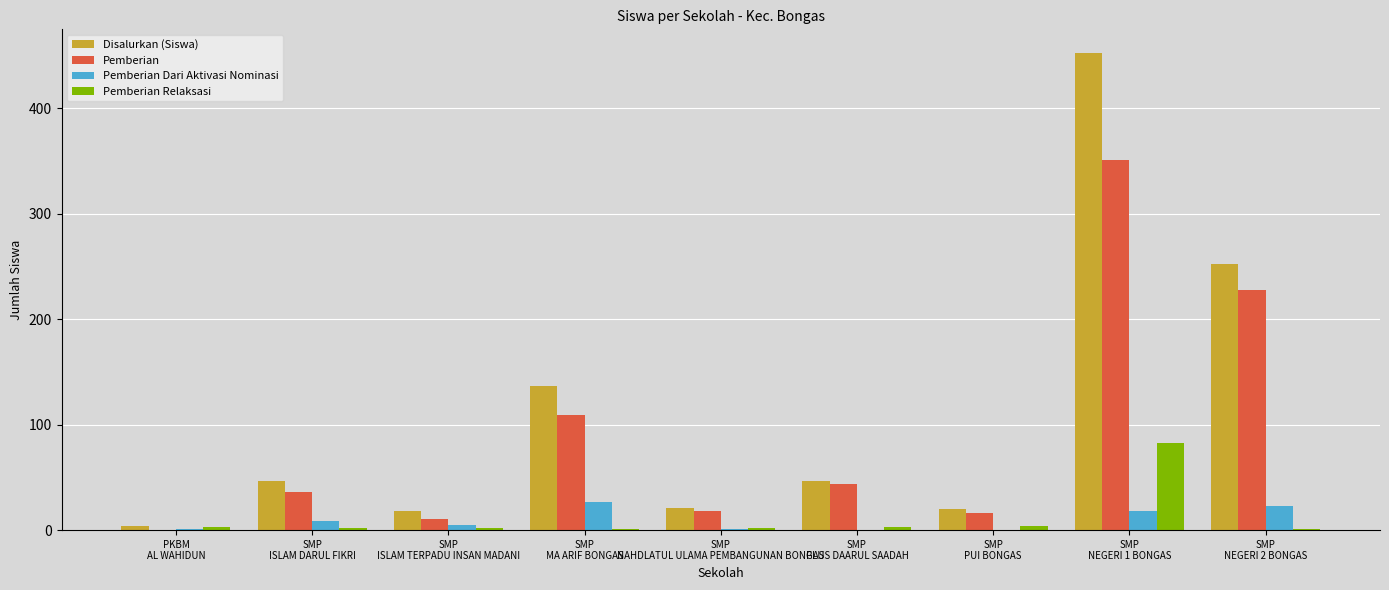

Which series has the largest total across all categories?

Disalurkan (Siswa)